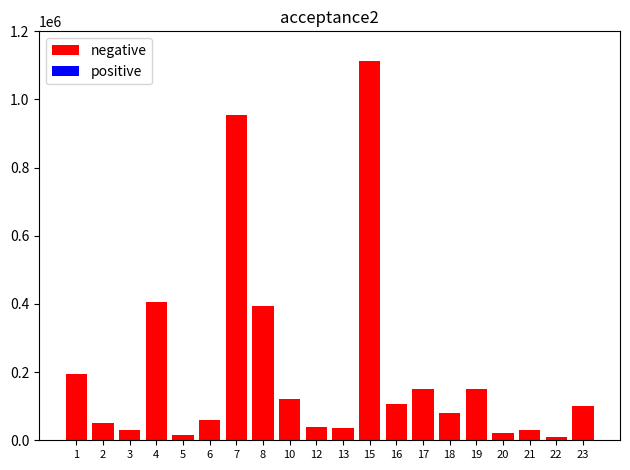

What is the greatest value displayed?

1111688